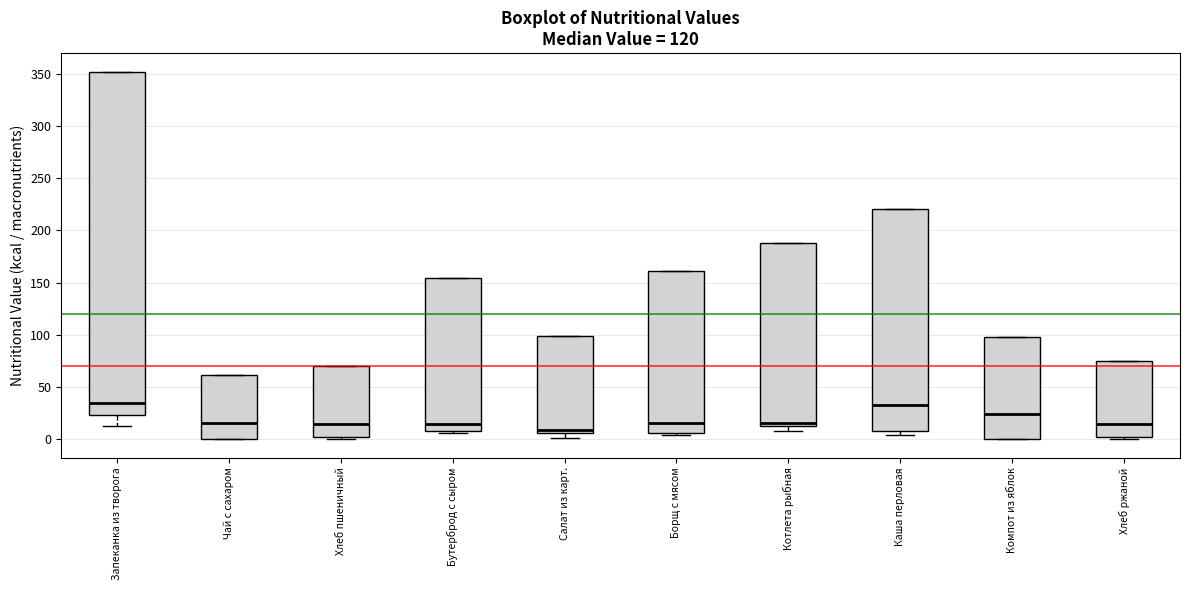

Reading left to right, transcribe this box plot: for each box, give where its median line is, the range the box spans, and where its two whiskers end, as read against the y-axis. The values are not printed on the chart, so give them approximately, as read against the axis.

Запеканка из творога: median 35, box 25 to 350, whiskers 15 to 350
Чай с сахаром: median 15, box 0 to 60, whiskers 0 to 60
Хлеб пшеничный: median 15, box 0 to 70, whiskers 0 (just below the box's lower edge) to 70
Бутерброд с сыром: median 15, box 10 to 155, whiskers 5 to 155
Салат из карт.: median 10, box 5 to 100, whiskers 0 to 100
Борщ с мясом: median 15, box 5 to 160, whiskers 5 (just below the box's lower edge) to 160
Котлета рыбная: median 15 (just above the box's lower edge), box 15 to 190, whiskers 10 to 190
Каша перловая: median 35, box 10 to 220, whiskers 5 to 220
Компот из яблок: median 25, box 0 to 100, whiskers 0 to 100
Хлеб ржаной: median 15, box 0 to 75, whiskers 0 (just below the box's lower edge) to 75